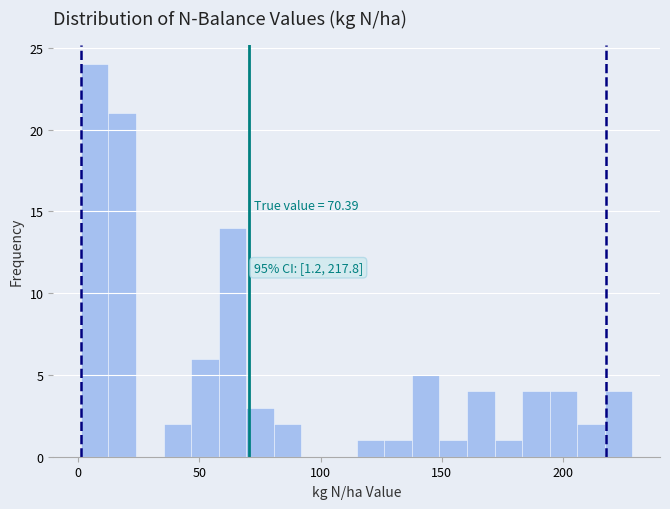

Read against the x-axis, roughly where is the centre of the tallest bar?

5